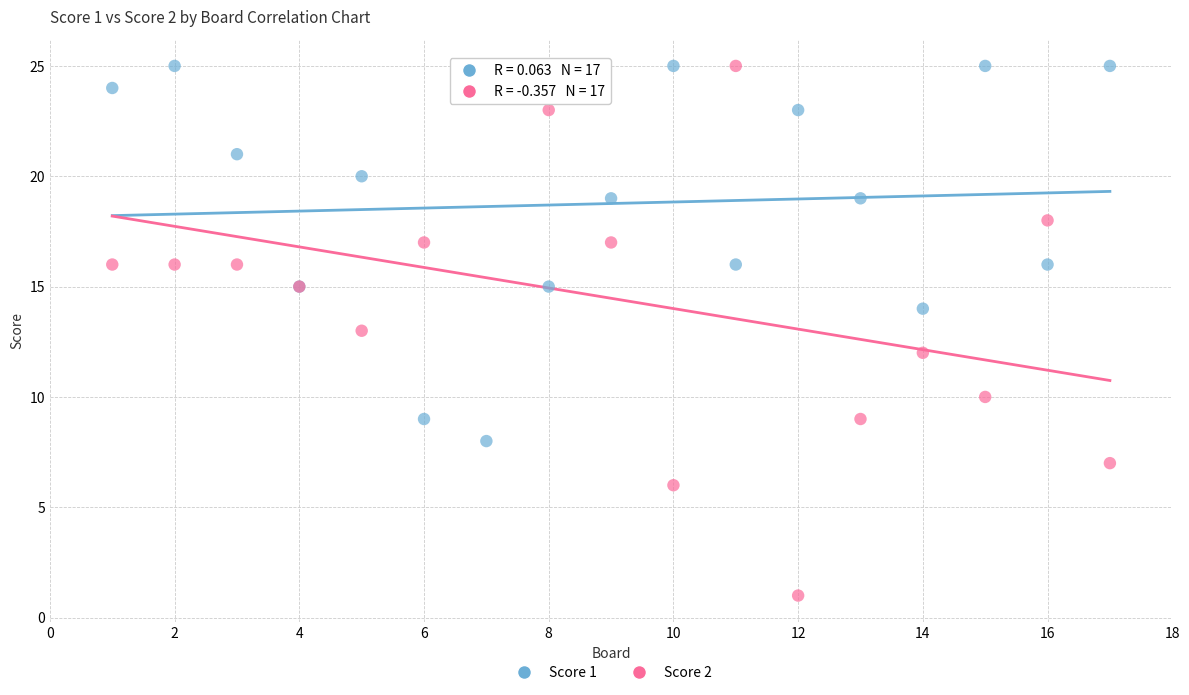

What are all the series names shown in the legend?

Score 1, Score 2